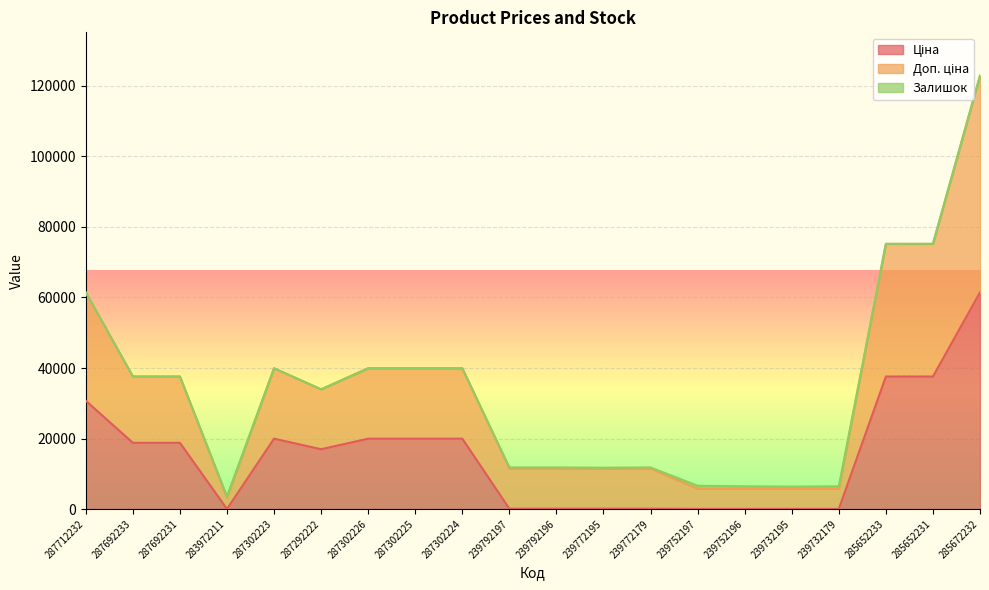

The value of Ціна at 287302224 is 9472.6. True or false?

False